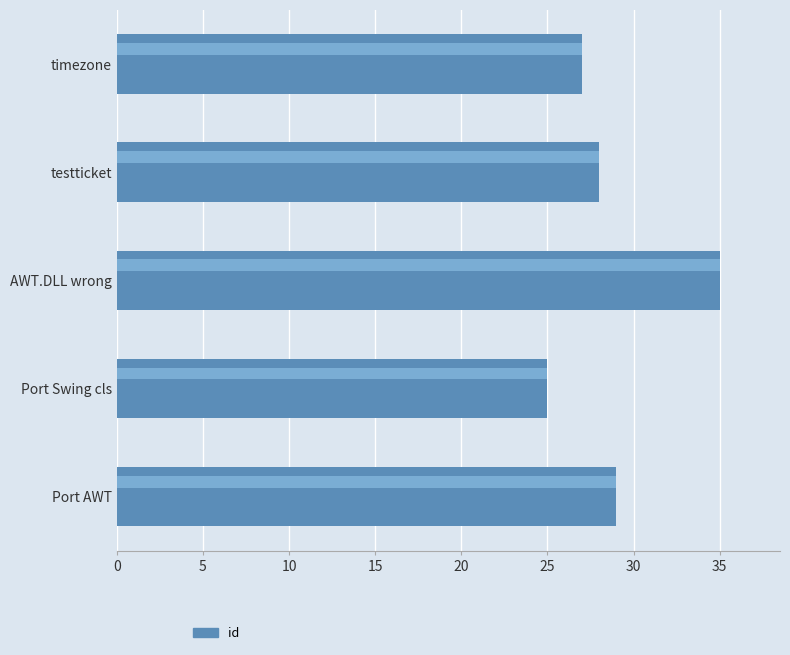

How many values exceed 28?

2